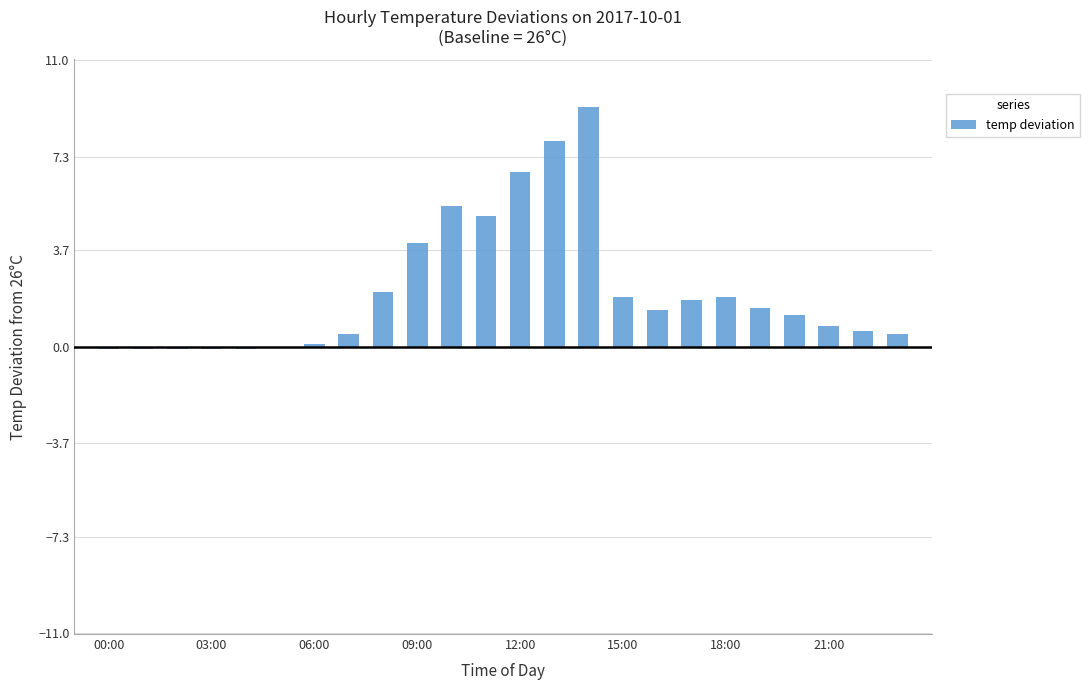

What is the greatest value displayed?

9.2